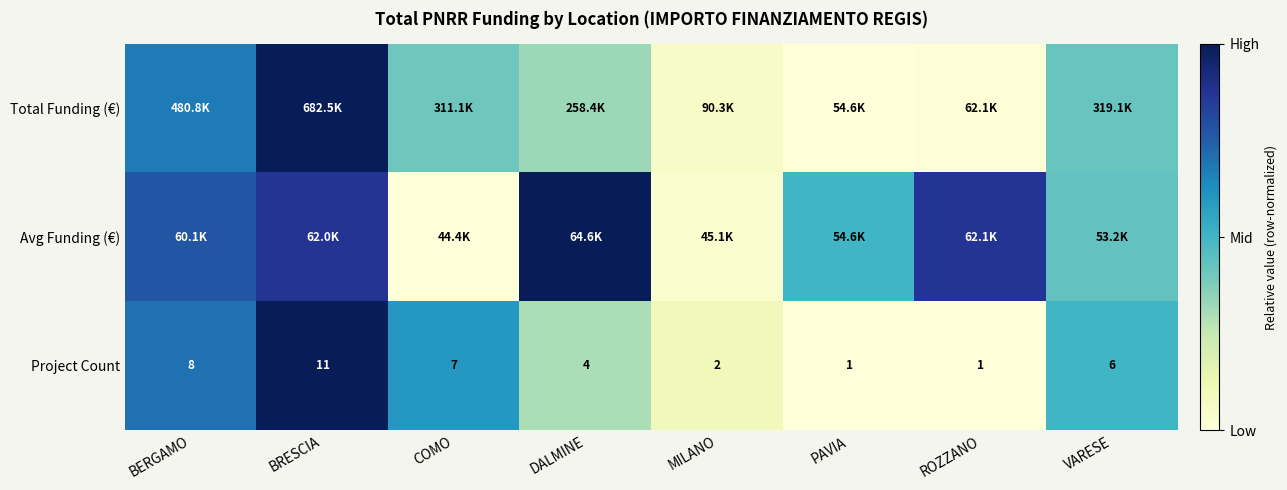

Where does the Project Count series first go above 6?

BERGAMO